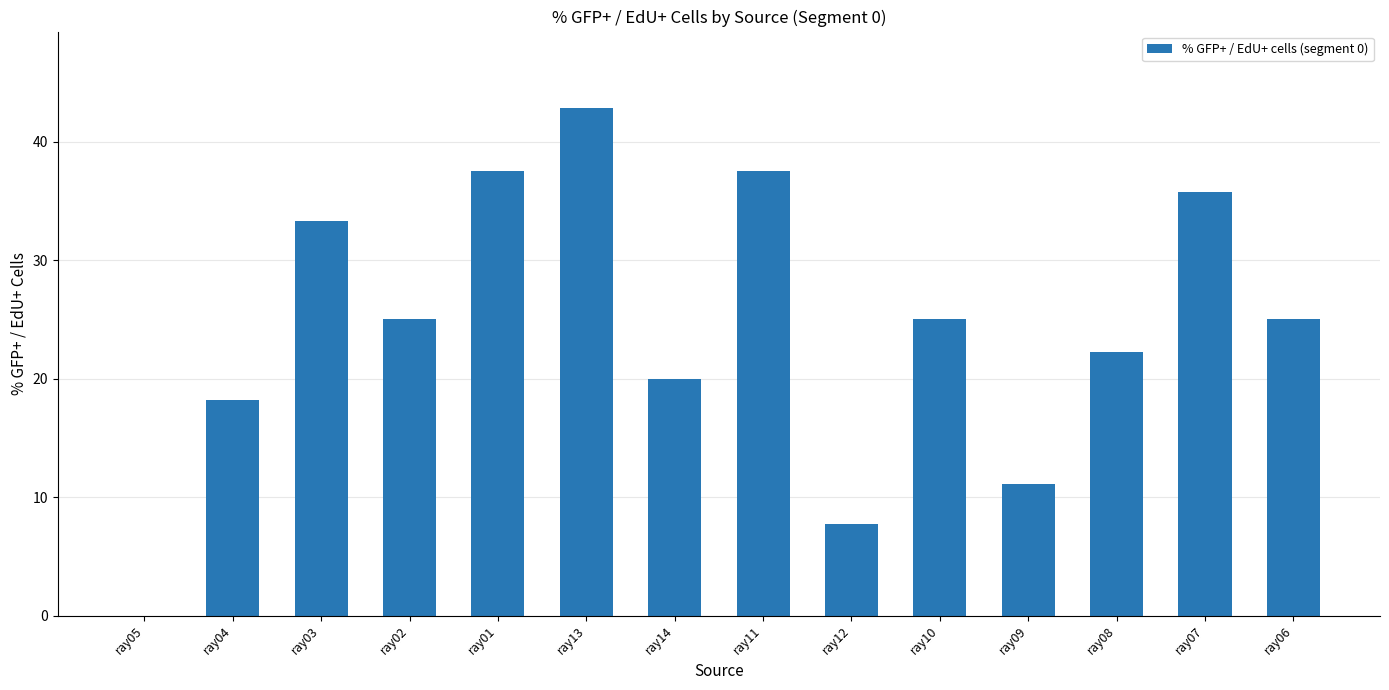

Reading left to right, extract all data points from this chart.

0.0	18.2	33.3	25.0	37.5	42.9	20.0	37.5	7.7	25.0	11.1	22.2	35.7	25.0